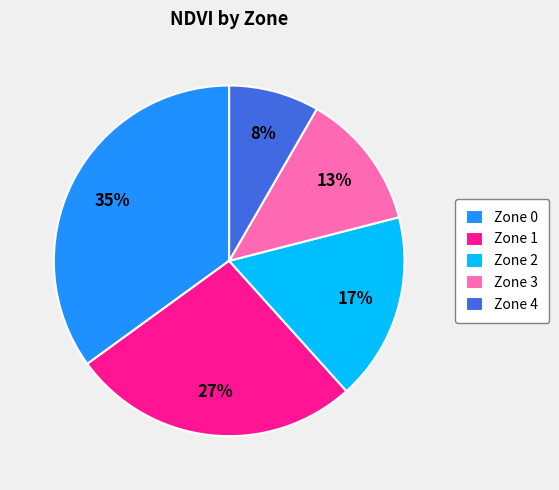

Is there any slice that represents more than half of the pie?

No